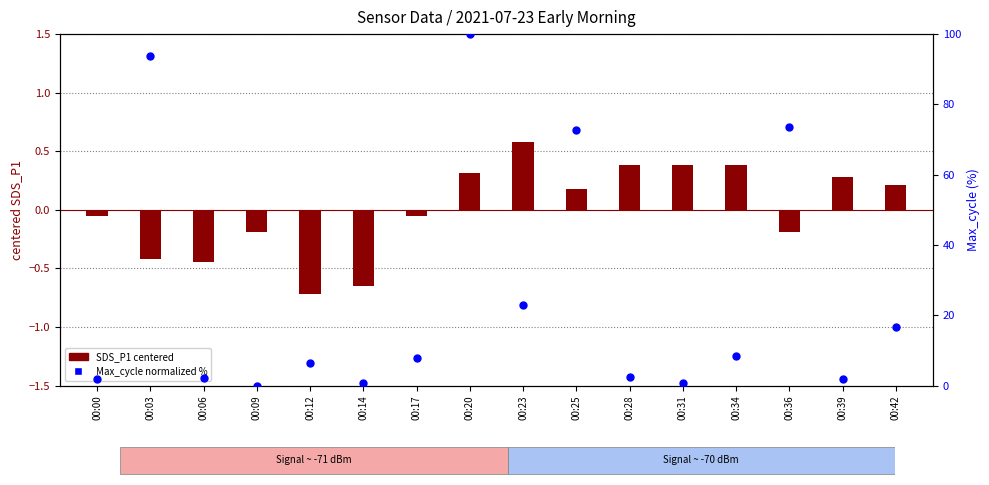

What is the total value across all series at 00:17?

7.8